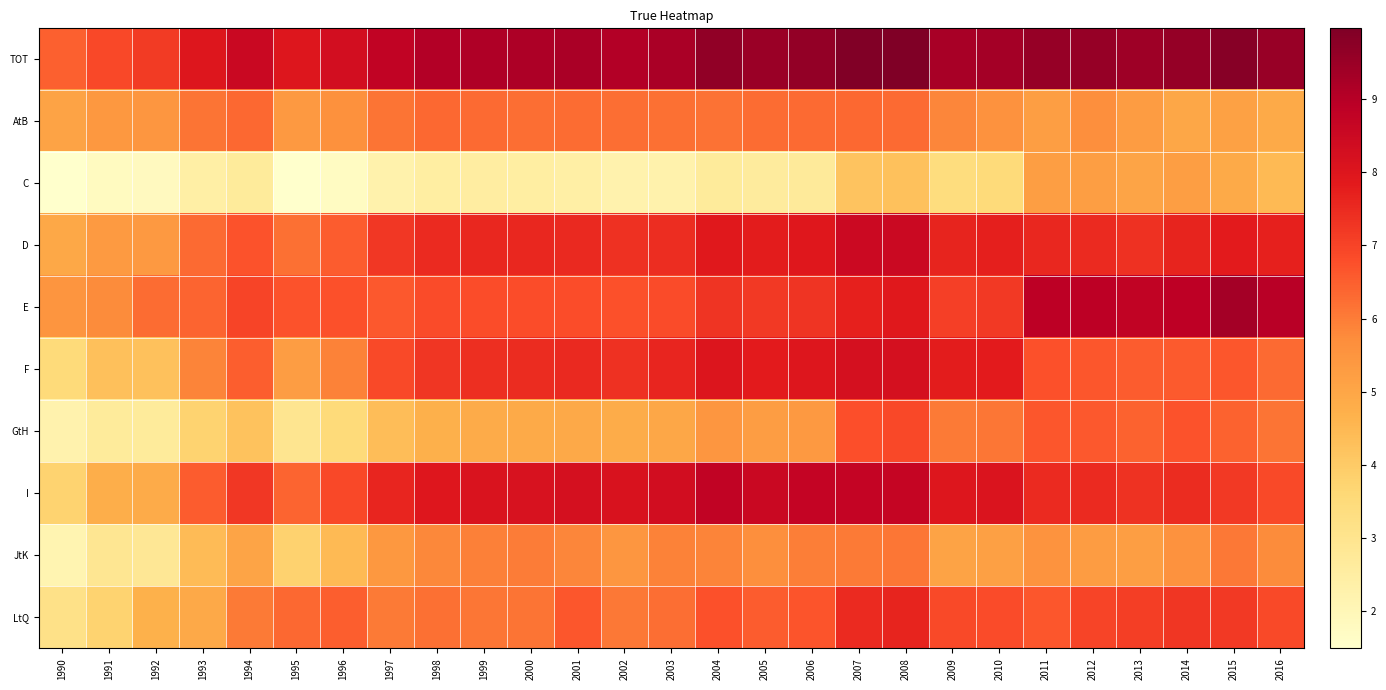

Between 1992 and 2005, which series saw the biggest shift?

I